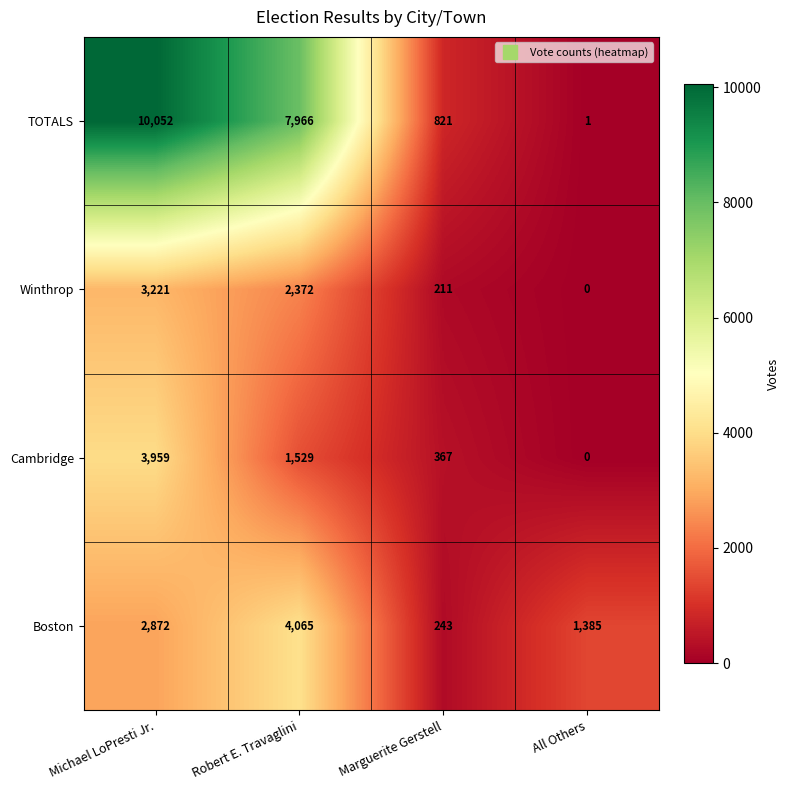

What is the approximate value of TOTALS at Michael LoPresti Jr.?

10052